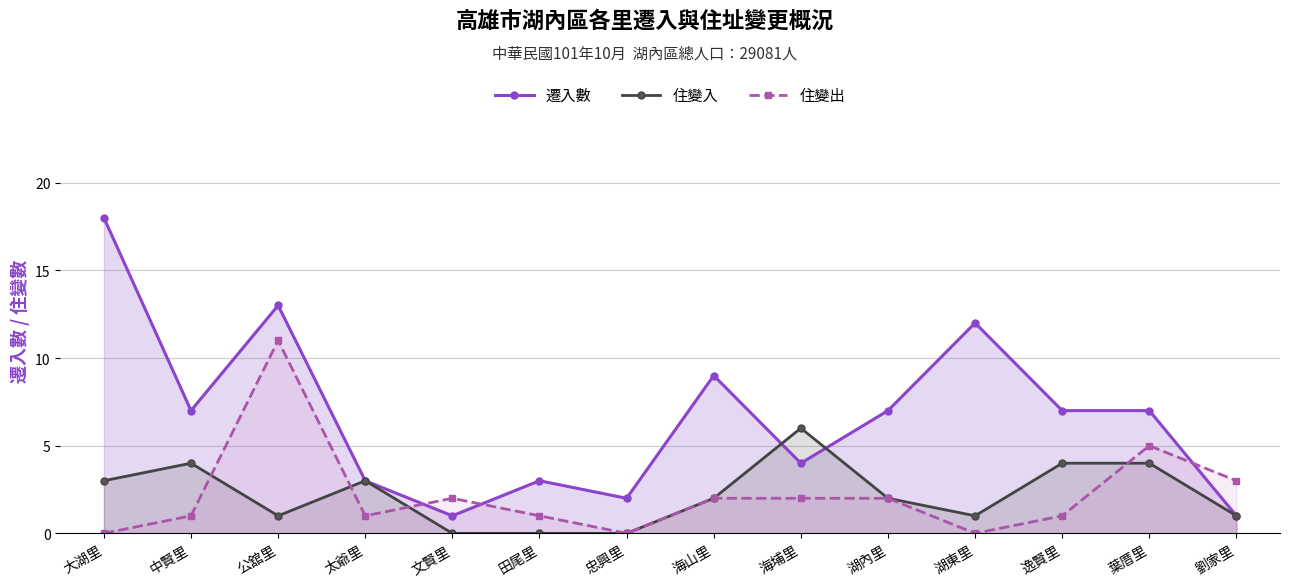

What is the difference between the maximum and minimum values in the 住變出 series?

11